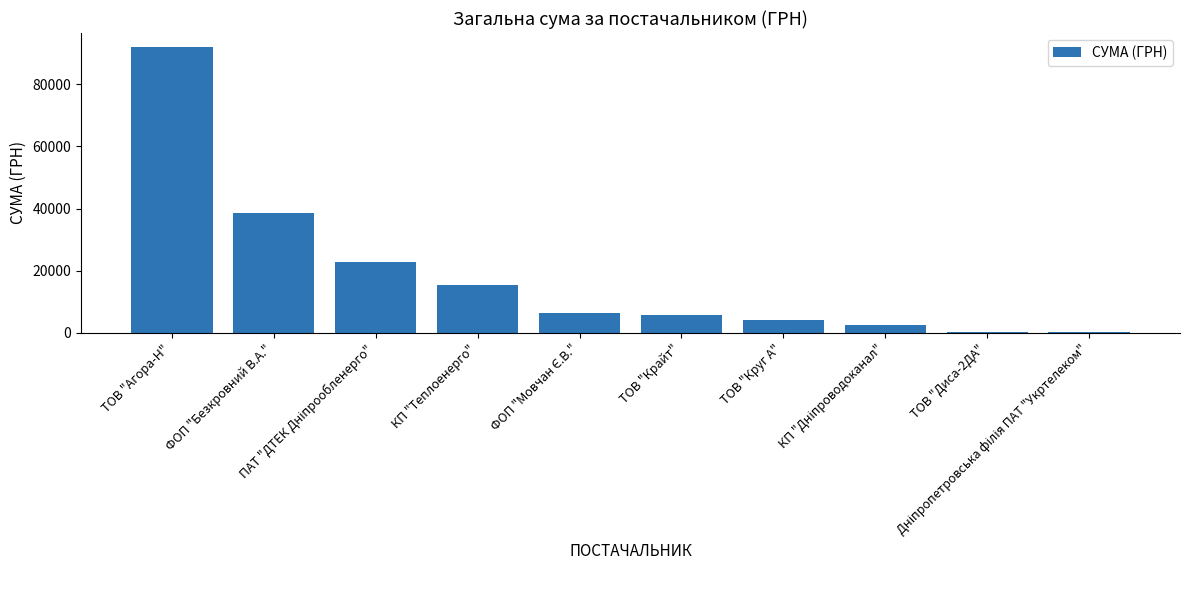

What is the sum of all values?

188238.8